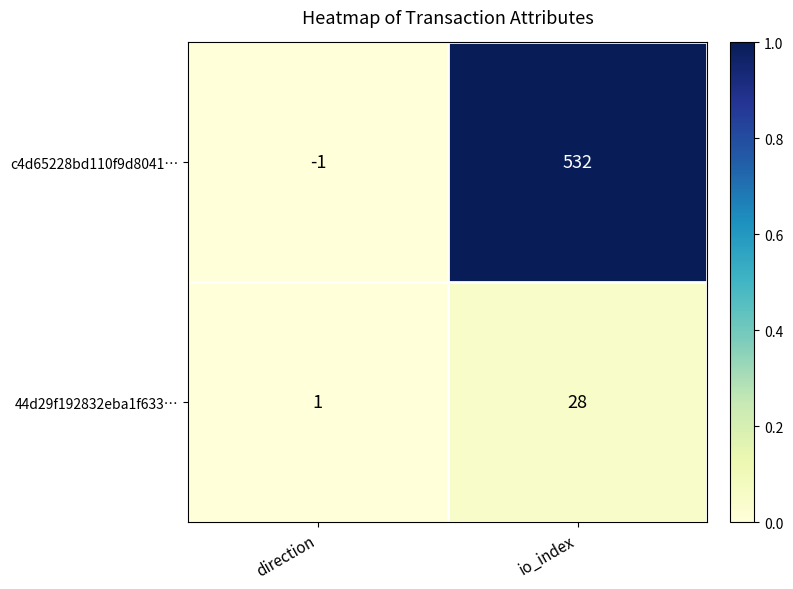

What is the sum of all c4d65228bd110f9d8041… values?

531